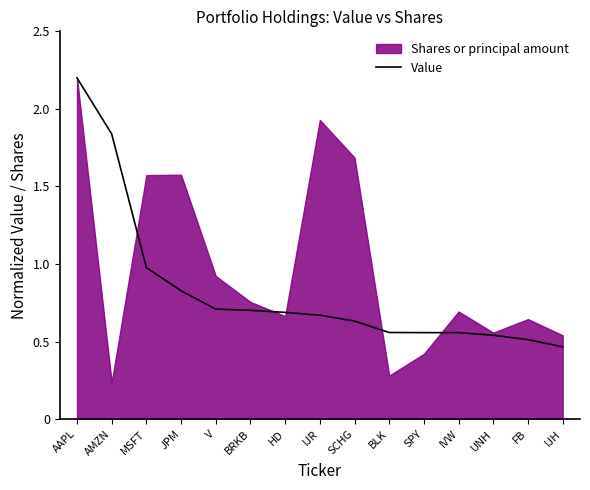

The value at FB is 0.9. True or false?

False